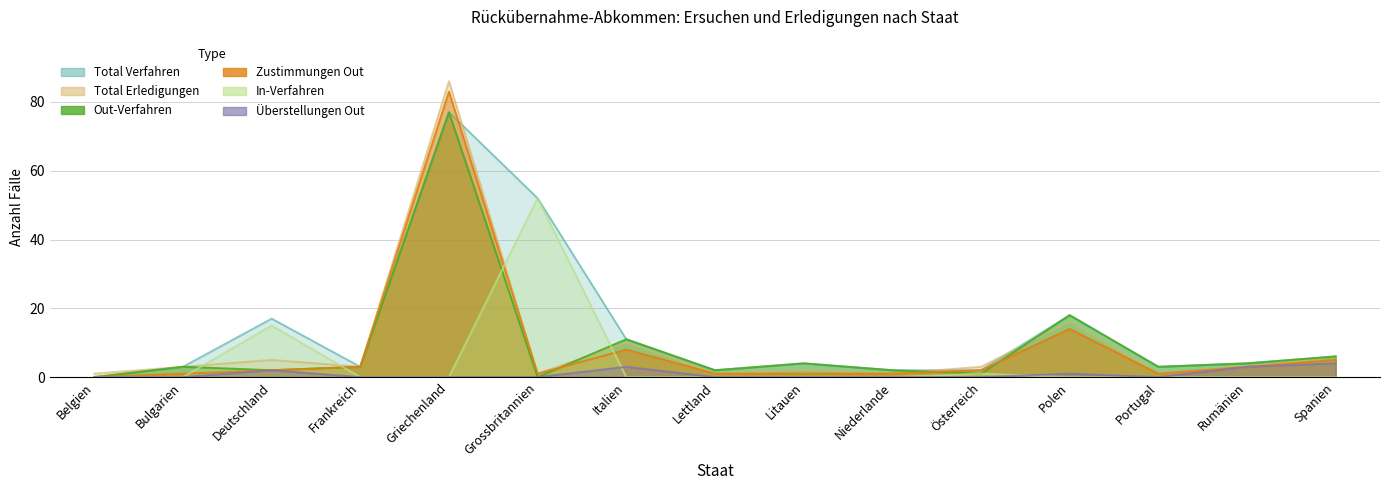

At Belgien, list the series in order from smallest to largest.

Total Verfahren, Out-Verfahren, In-Verfahren, Zustimmungen Out, Überstellungen Out, Total Erledigungen